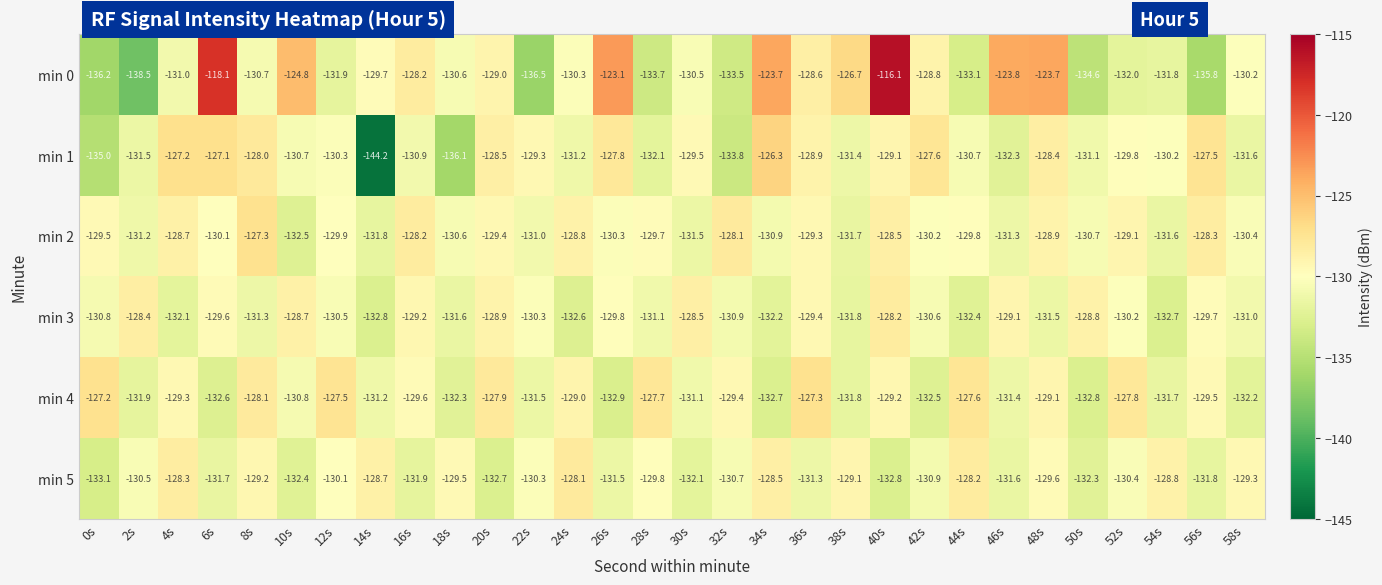

The min 4 series shows -230.4 at 54s. True or false?

False